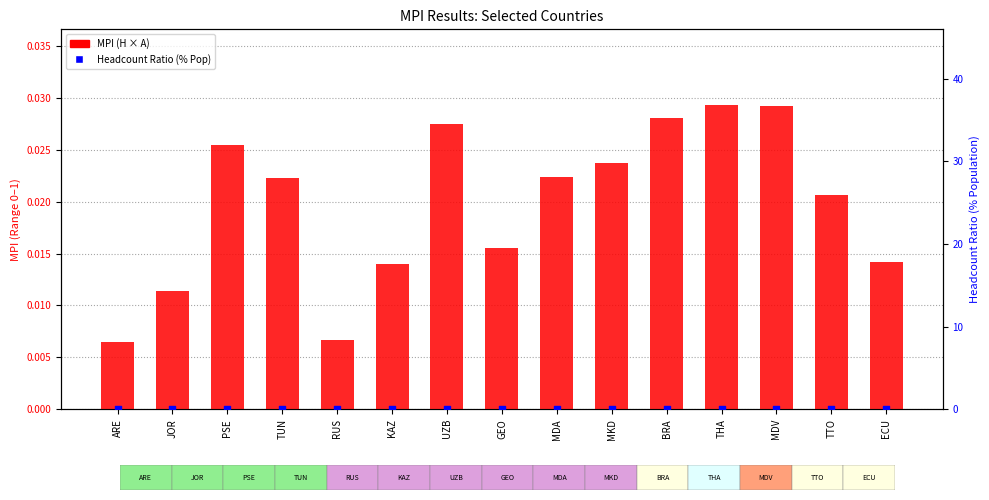

What is the total value across all series at UZB?

0.1